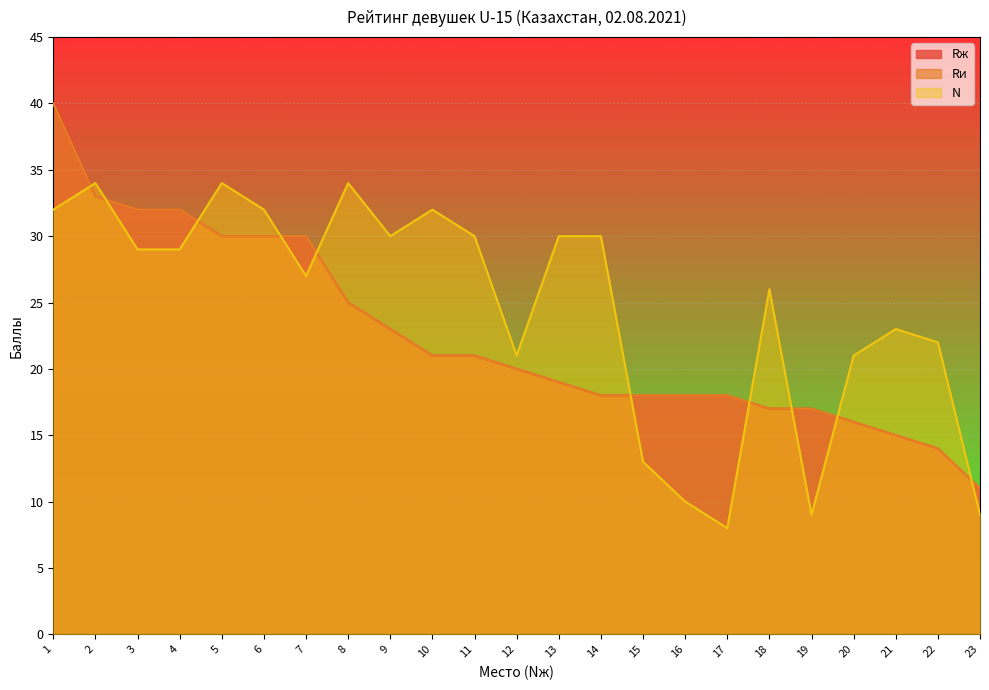

How many times do N and Rж cross each other?

10